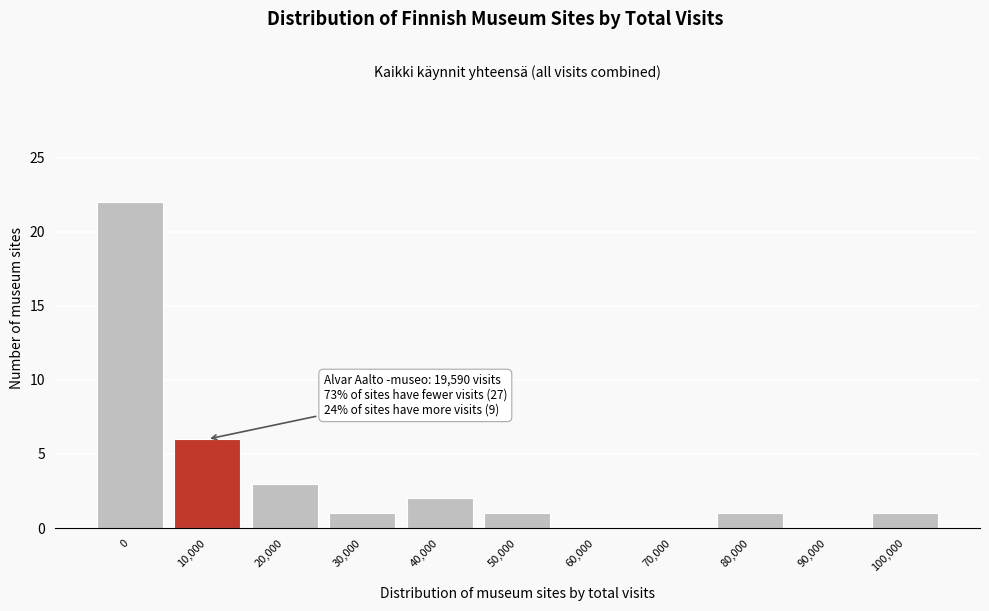

Reading right to left, extract all data points from this chart.

100,000=1	90,000=0	80,000=1	70,000=0	60,000=0	50,000=1	40,000=2	30,000=1	20,000=3	10,000=6	0=22